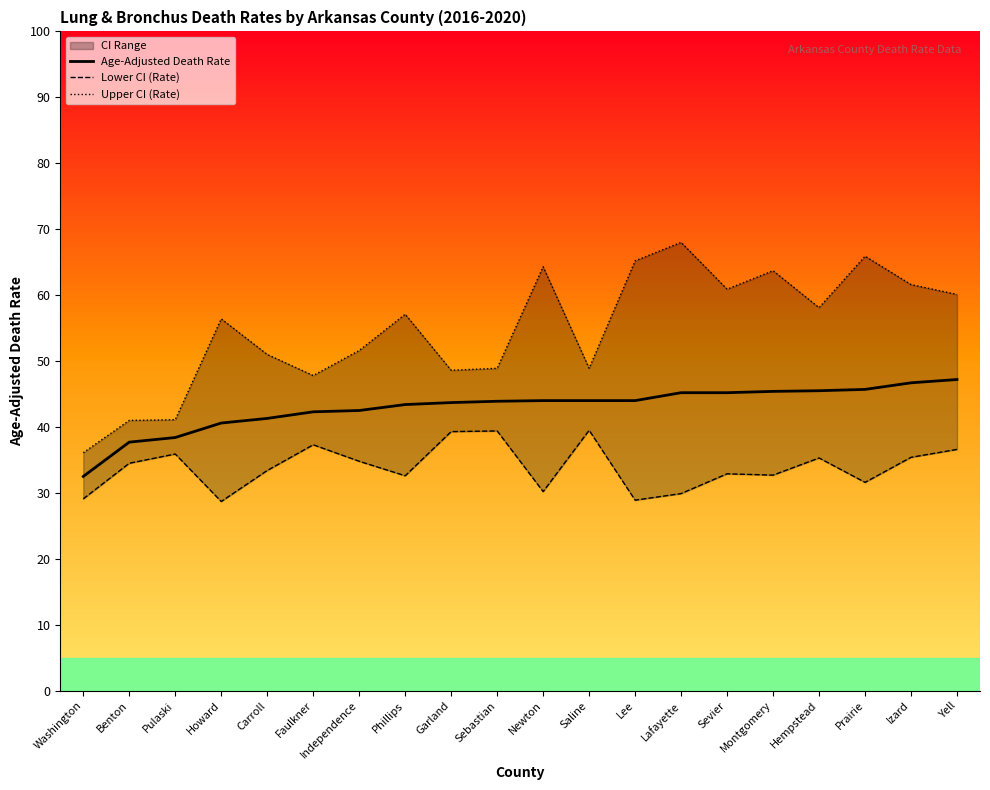

Is the value of Lower CI (Rate) at Lafayette greater than the value of Age-Adjusted Death Rate at Newton?

No